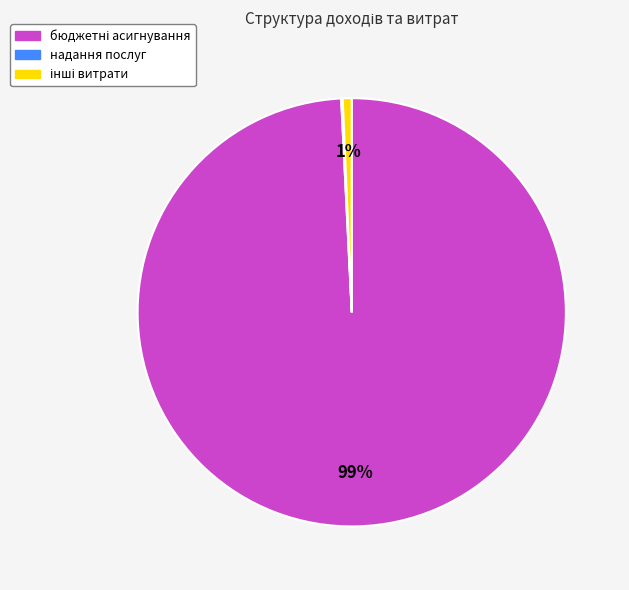

To the nearest percent, what is the average slice percentage?

33%